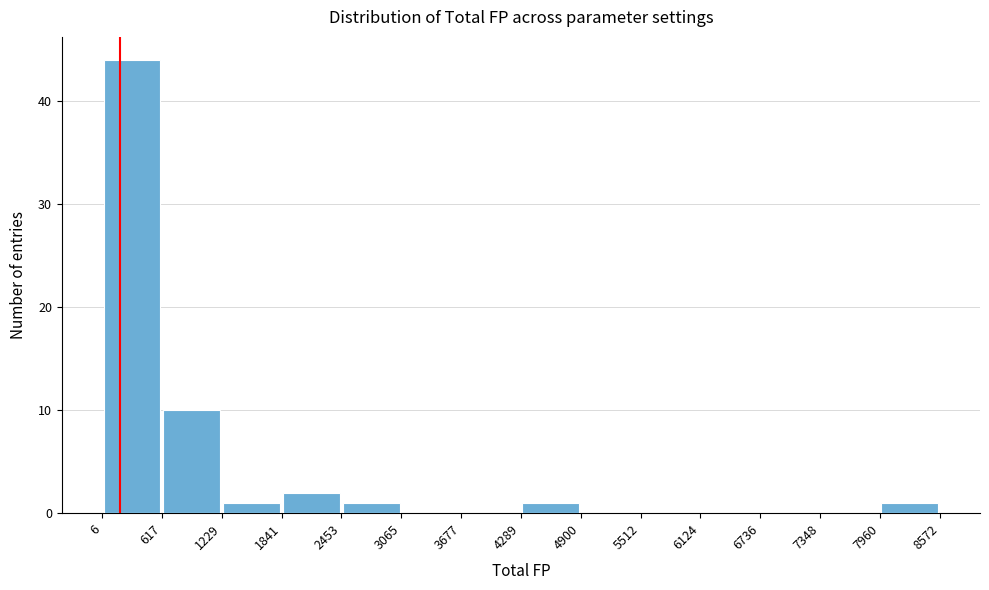

Which range on the x-axis has the tallest bar?

6 to 617